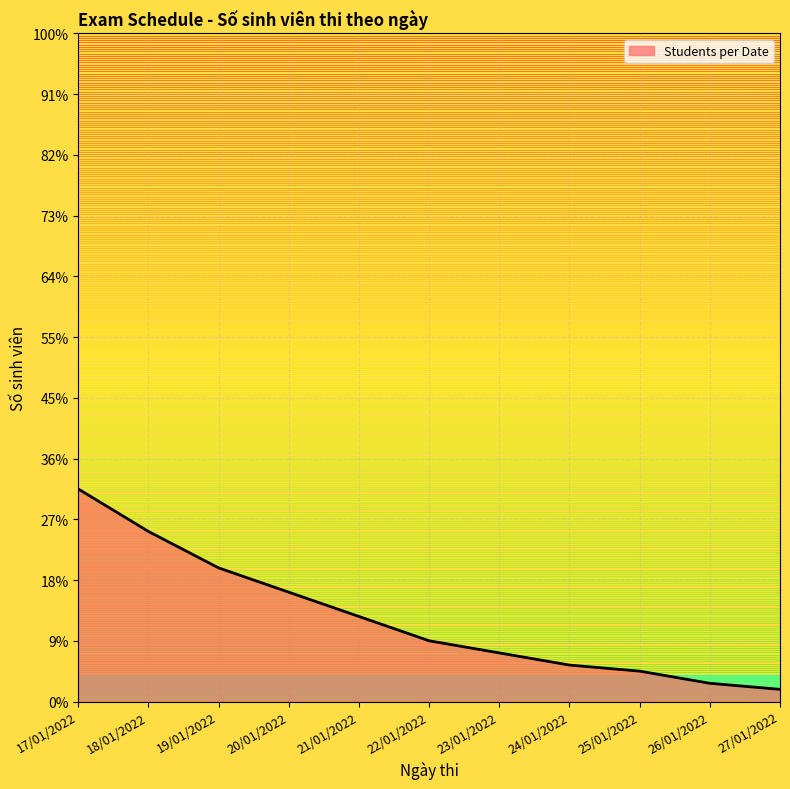

Reading left to right, what are all the values shown in this chart?

17/01/2022=35	18/01/2022=28	19/01/2022=22	20/01/2022=18	21/01/2022=14	22/01/2022=10	23/01/2022=8	24/01/2022=6	25/01/2022=5	26/01/2022=3	27/01/2022=2